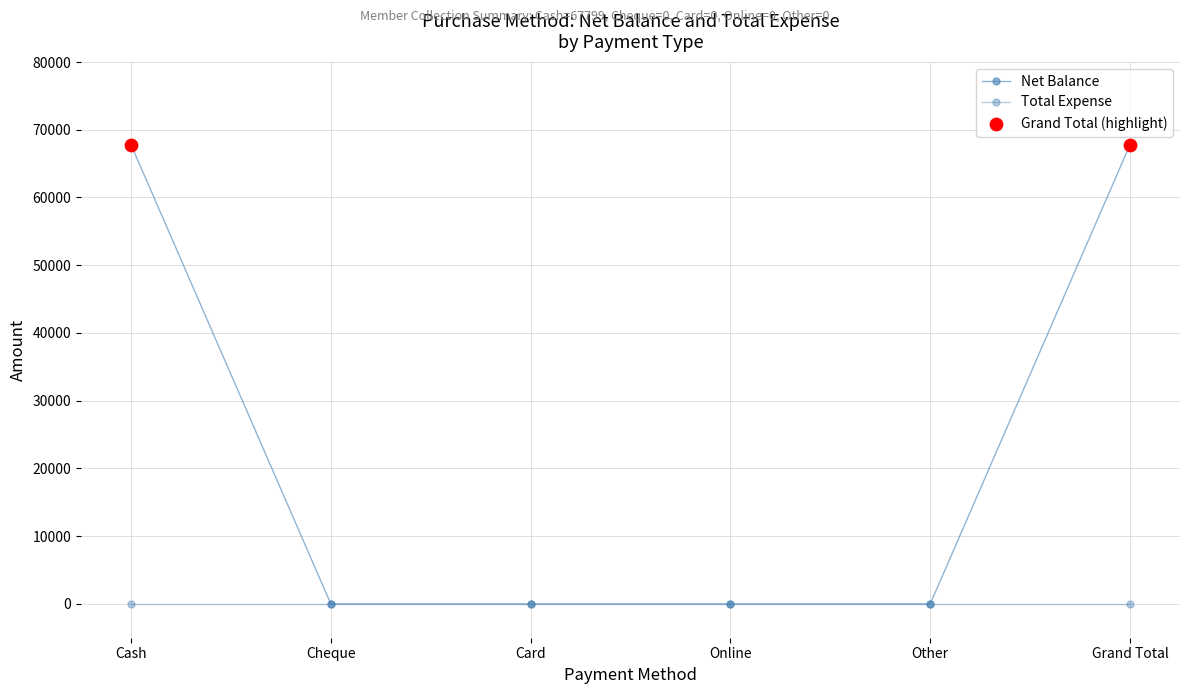

What is the total value across all series at Cash?

67799